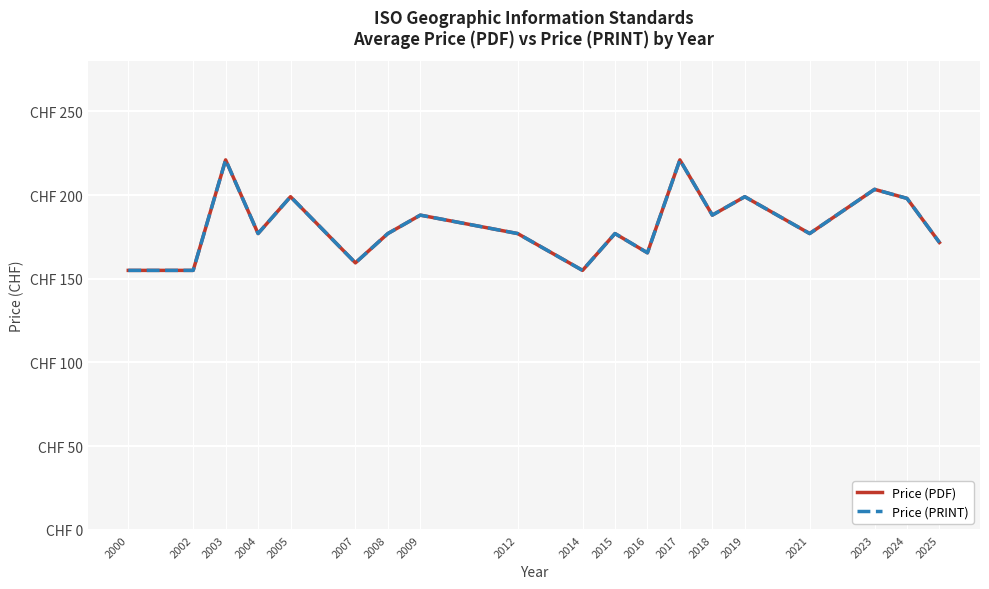

Read the Price (PRINT) value at 2003.

221.0